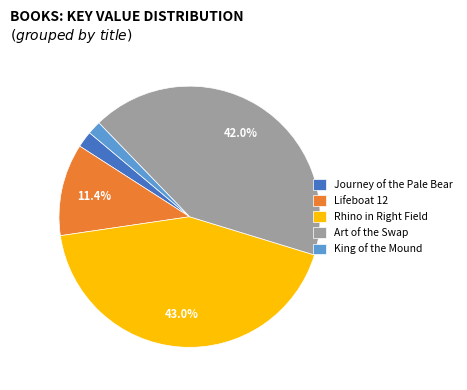

To the nearest percent, what is the average slice percentage?

20%